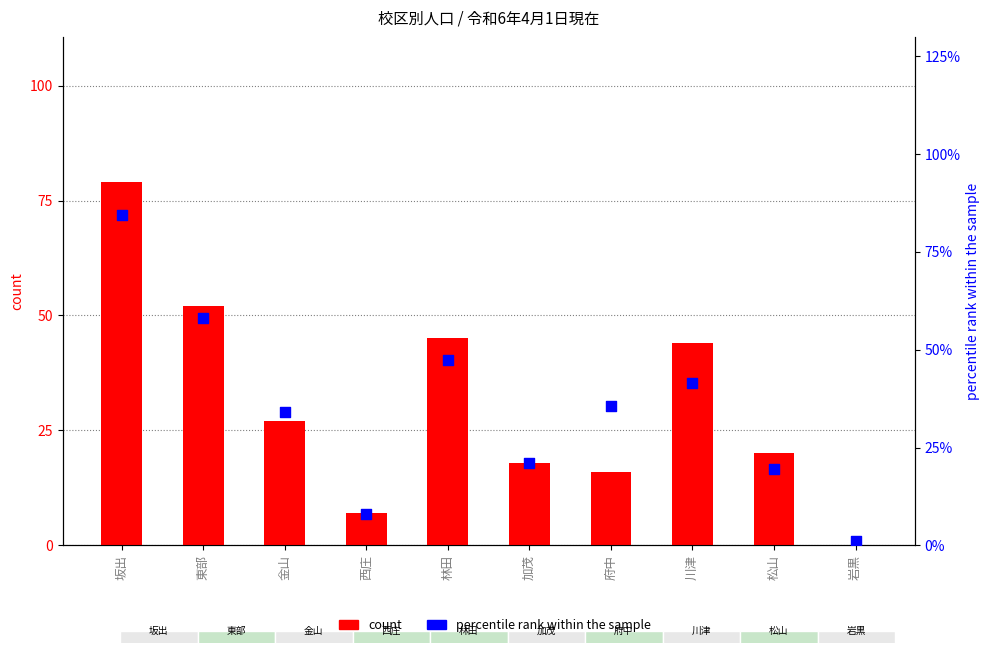

What are all the series names shown in the legend?

count, percentile rank within the sample